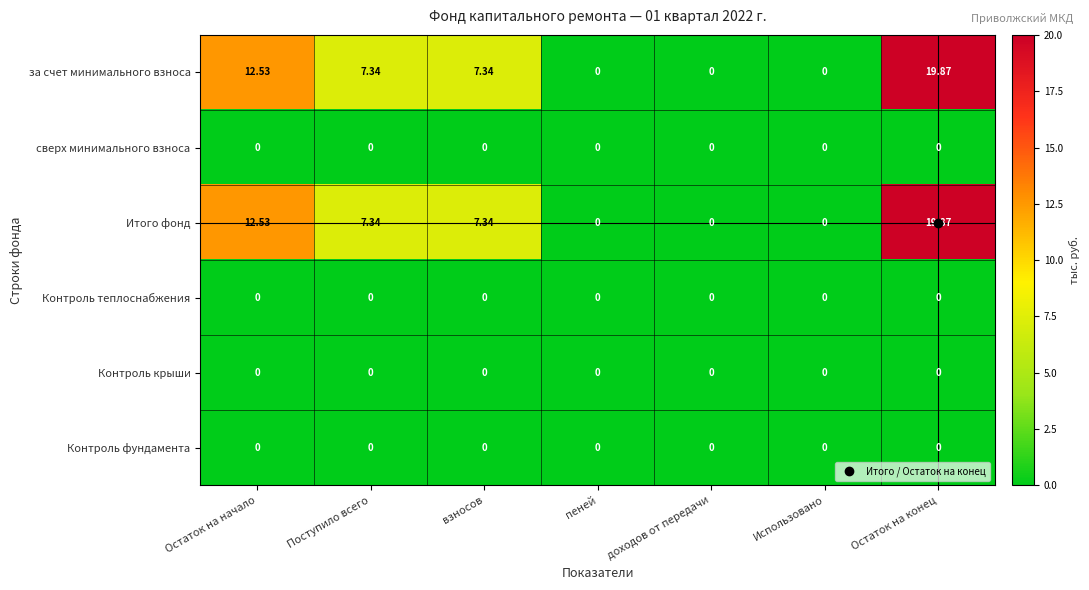

What is the total value across all series at Остаток на начало?

25.1